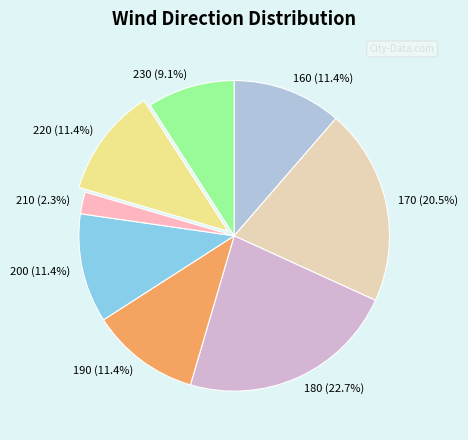

Does any single category account for the majority?

No